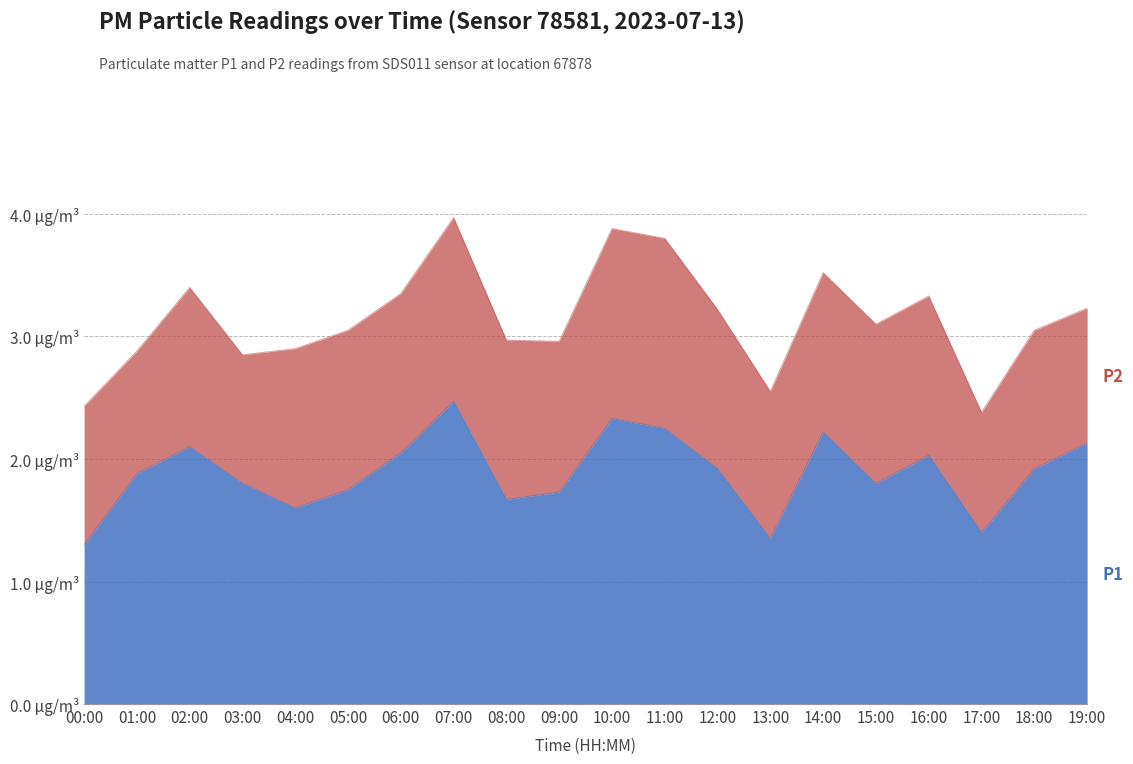

Which category has the highest value across all series?

07:00